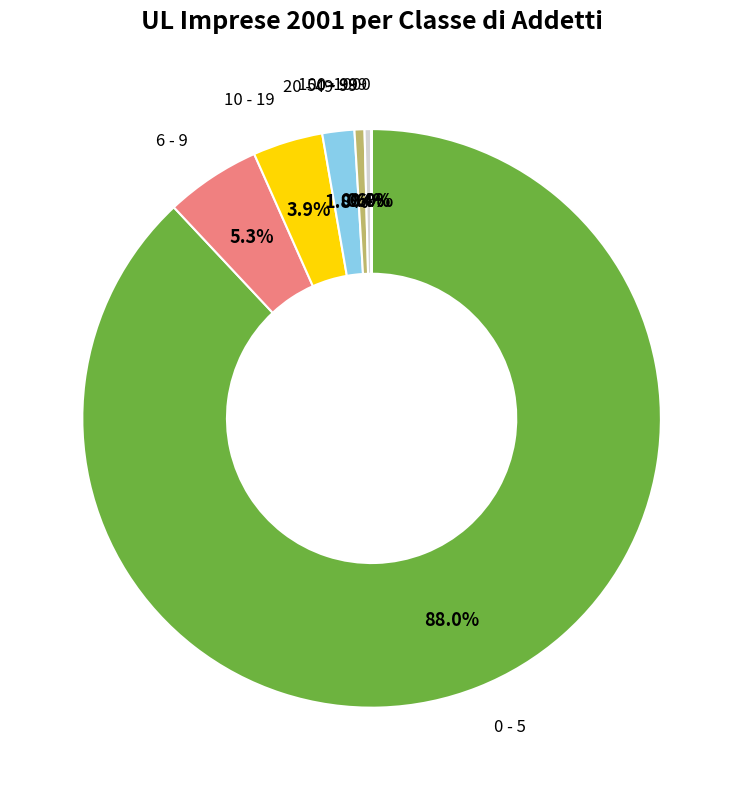

Does any single category account for the majority?

Yes